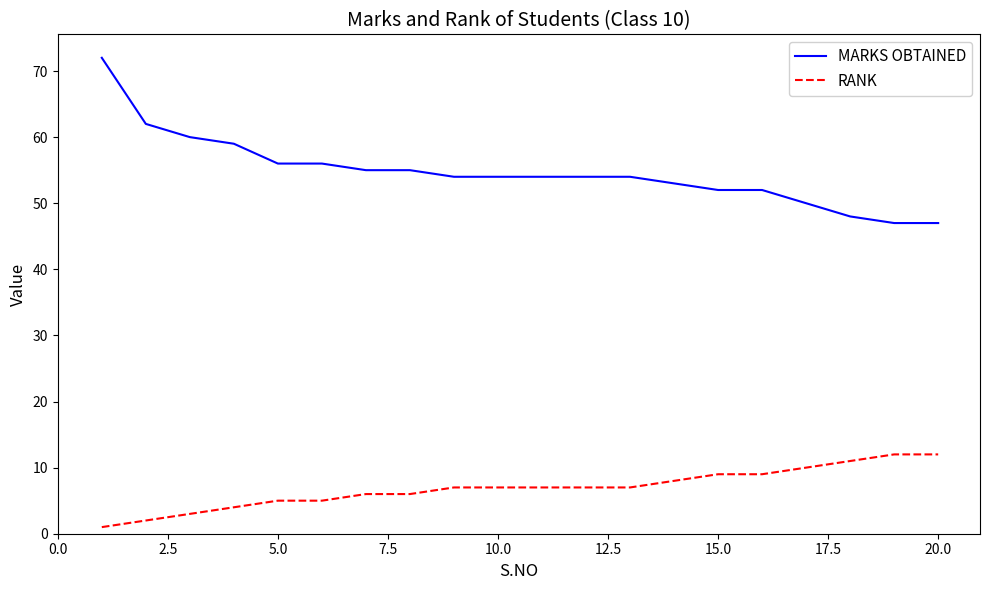

True or false: RANK and MARKS OBTAINED cross at least once.

False